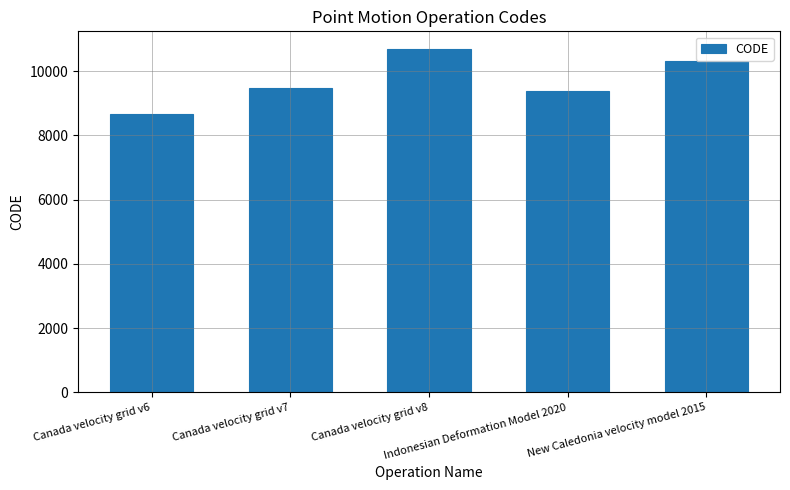

At which category does the chart reach its peak across all series?

Canada velocity grid v8